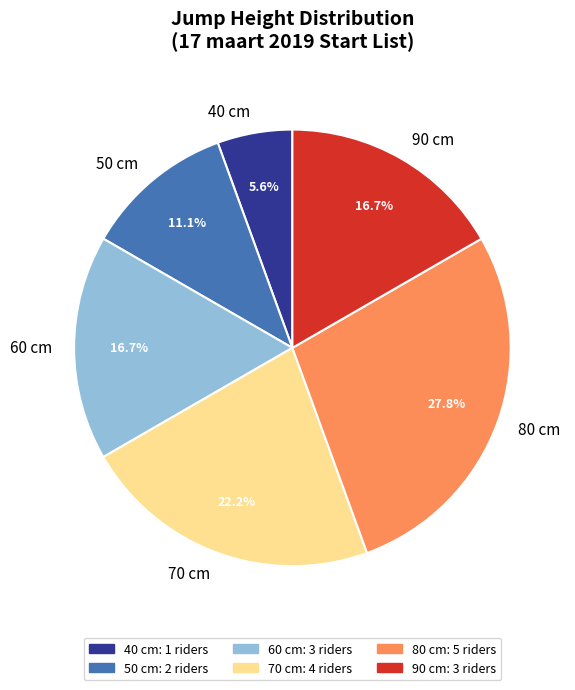

Does any single category account for the majority?

No